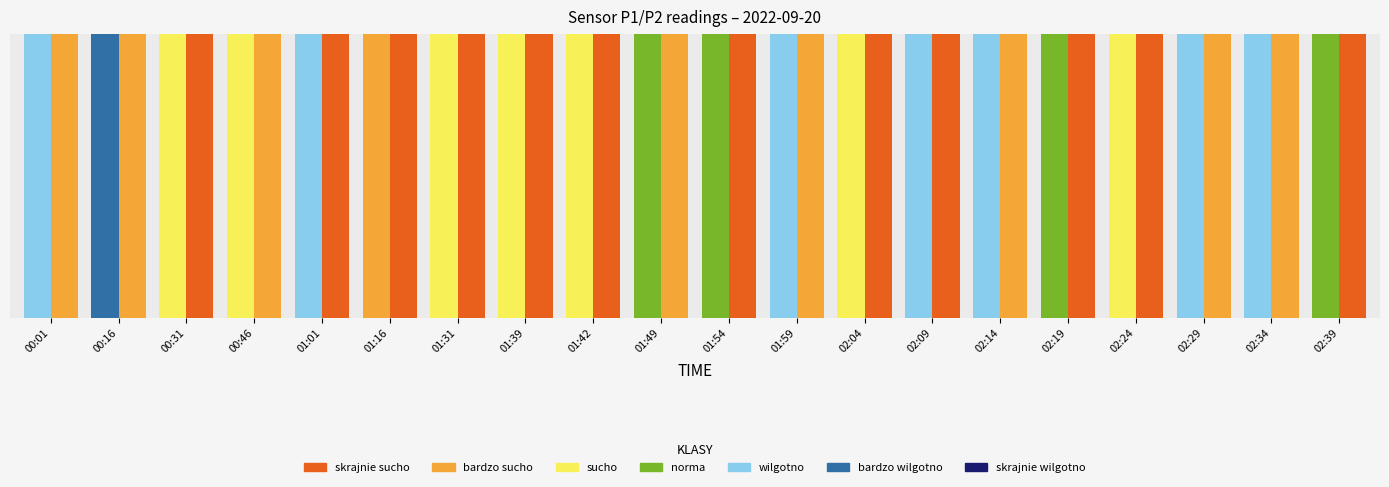

How many bars are there in each group?

2